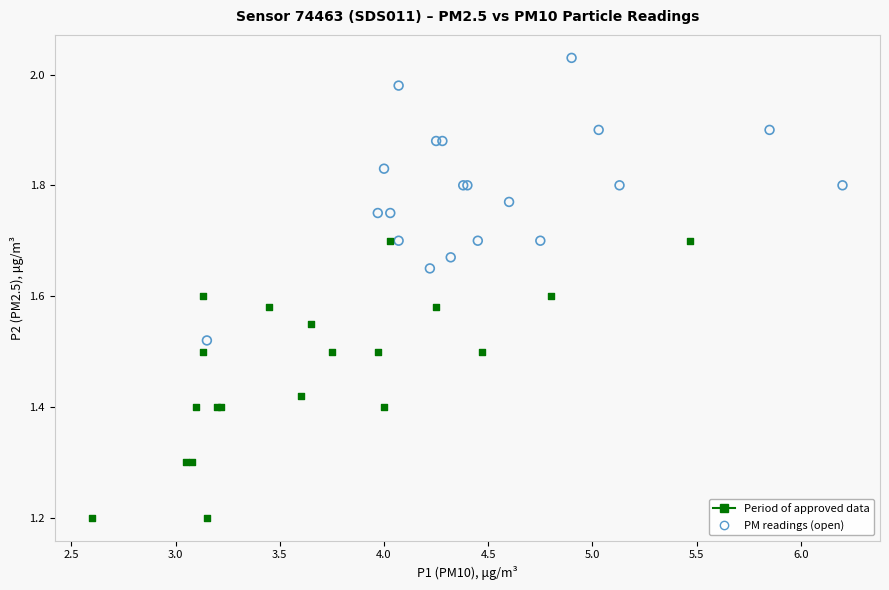

Which series reaches the minimum Y coordinate?

Period of approved data